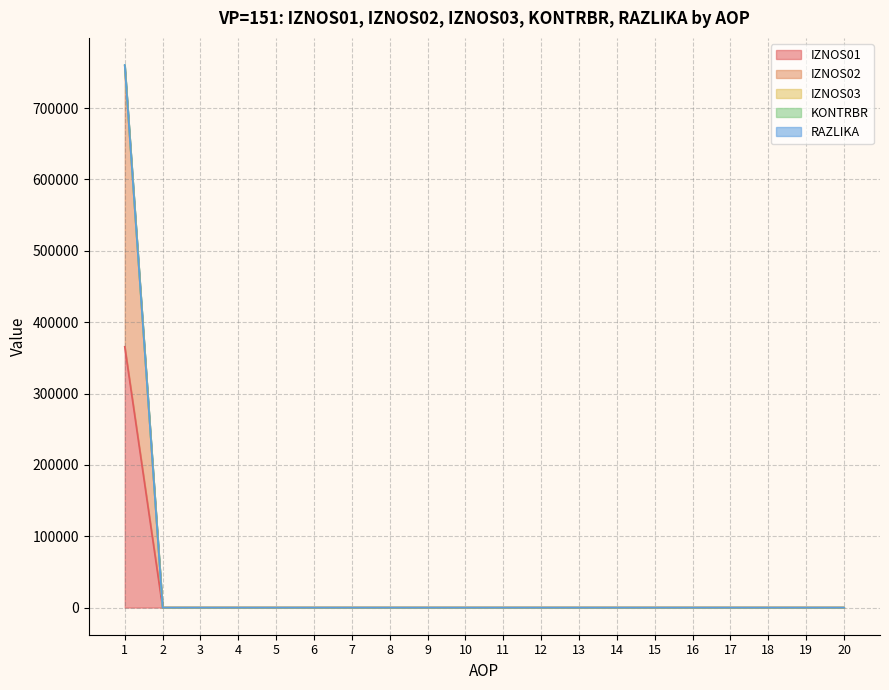

How many categories are shown in the chart?

20